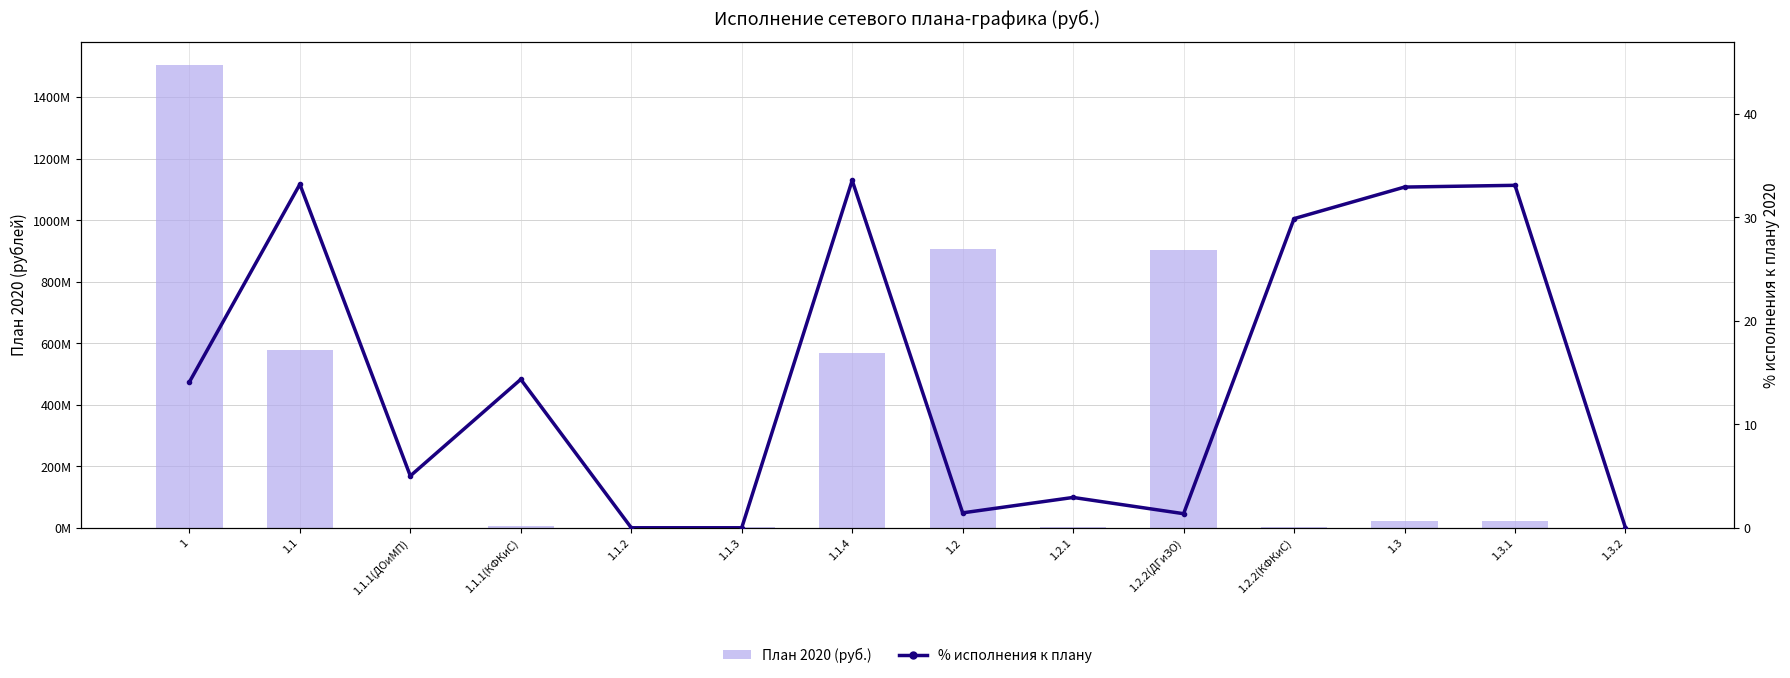

What is the difference between the second highest and second lowest values in the Plan 2020 (руб.) series?

905906283.0